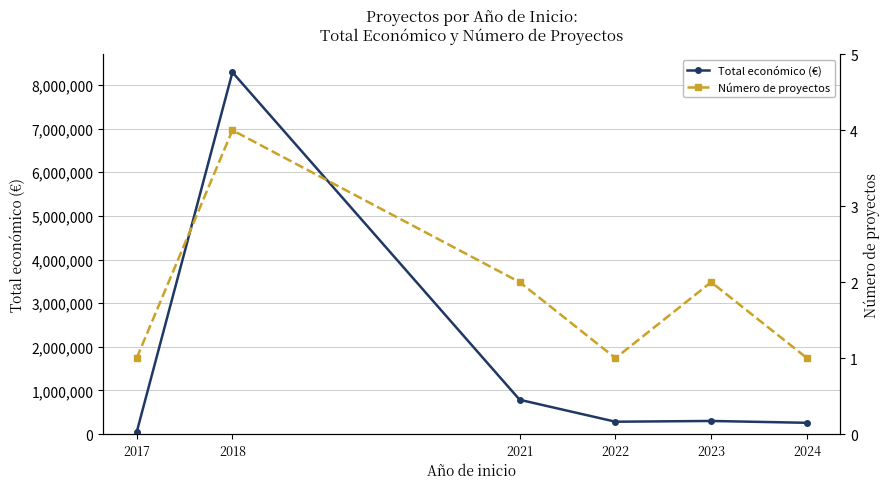

How many Número de proyectos values are between 1 and 2?

5